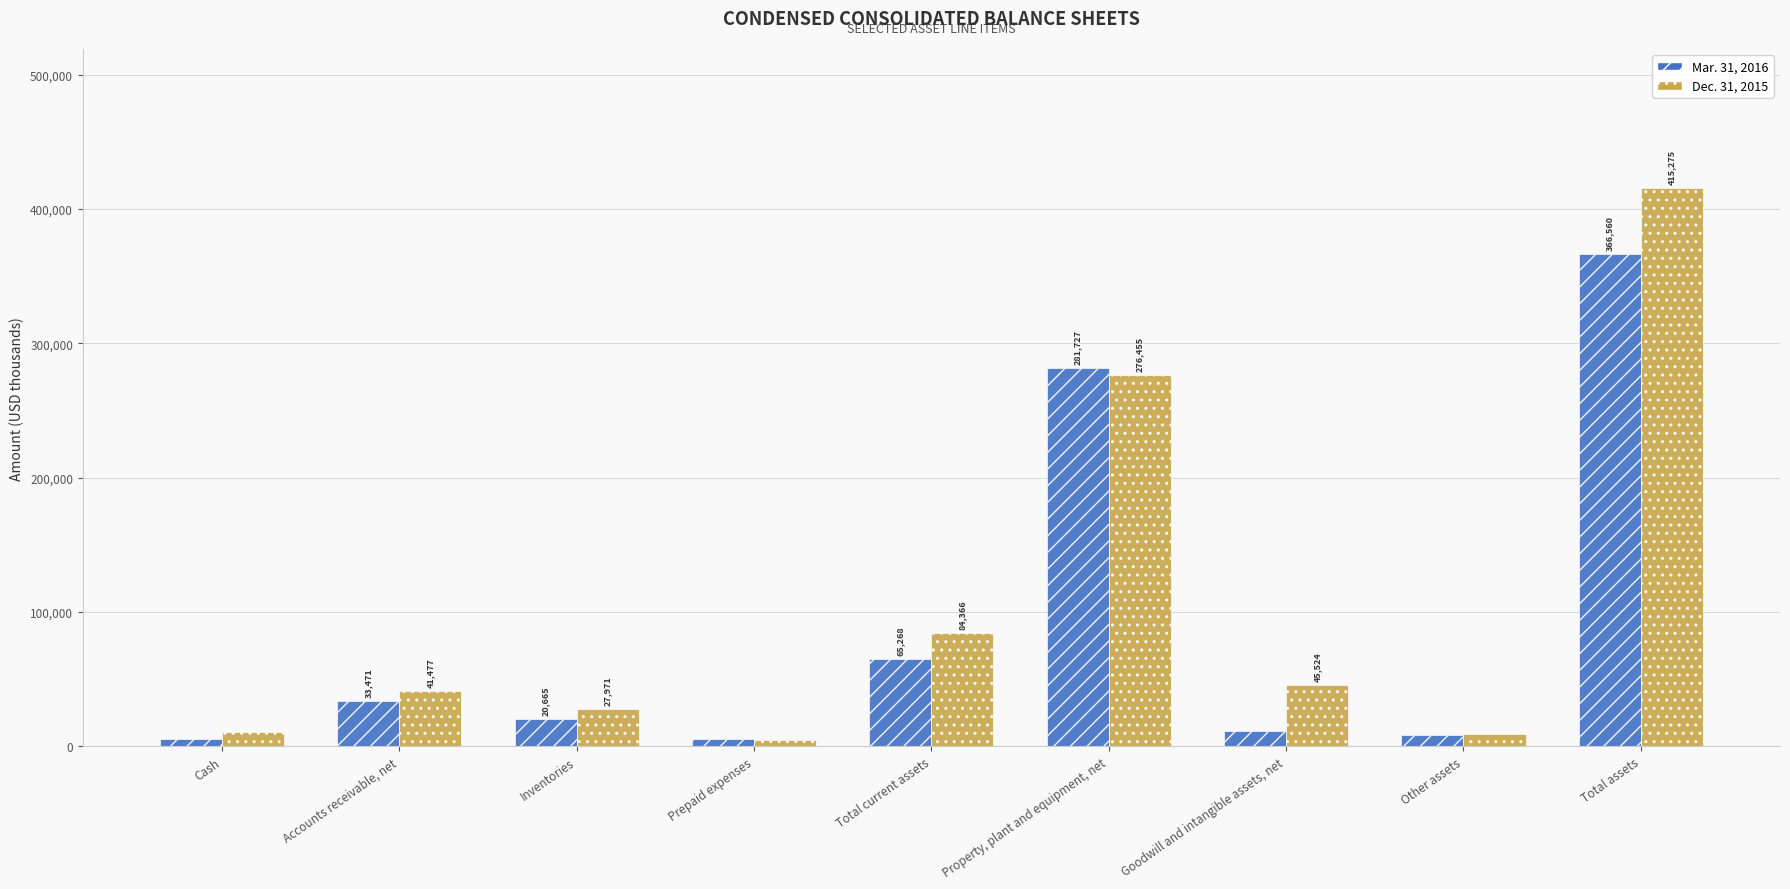

List the series in order of their peak value, lowest first.

Mar. 31, 2016, Dec. 31, 2015